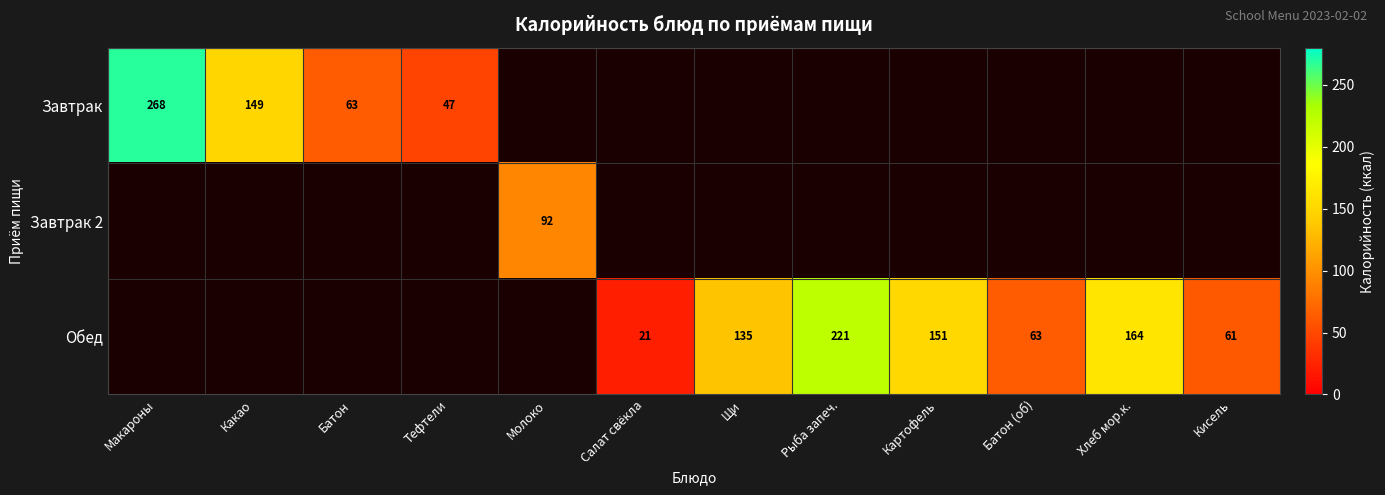

The value of Обед at Рыба запеч. is 338.8. True or false?

False